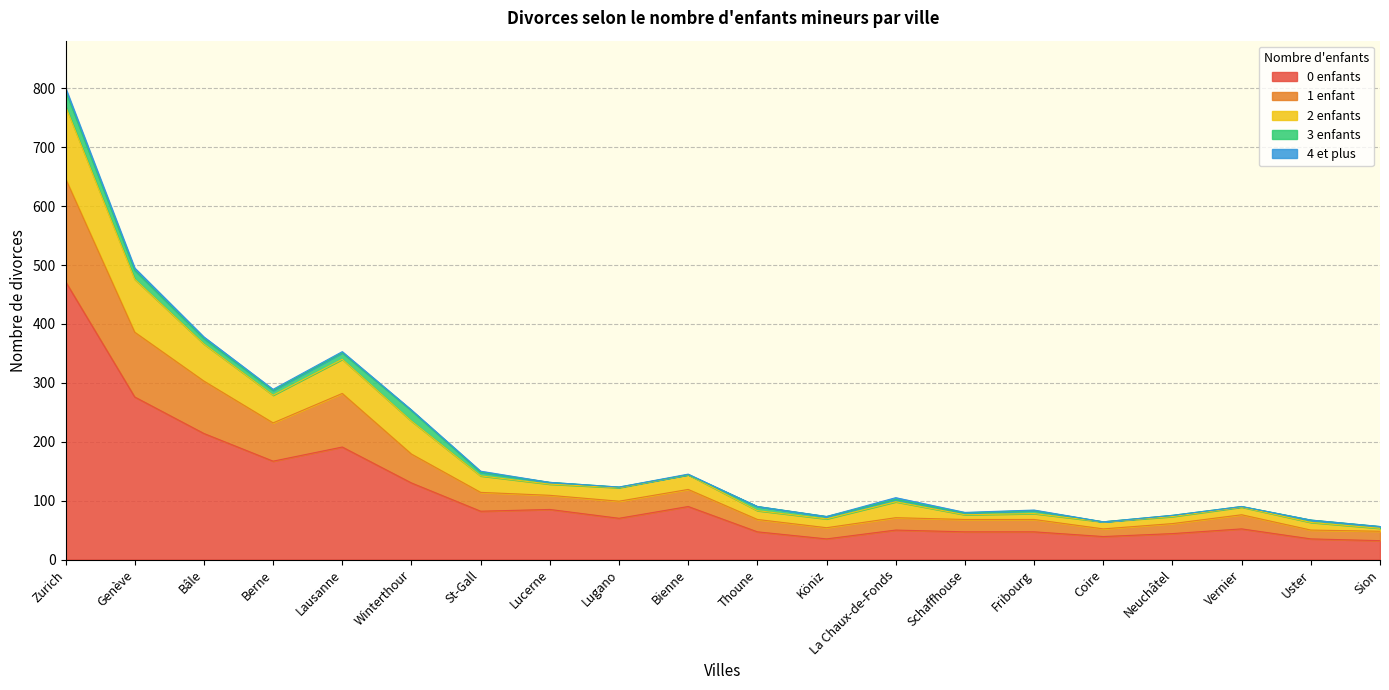

At which category is the sum across all series the highest?

Zurich